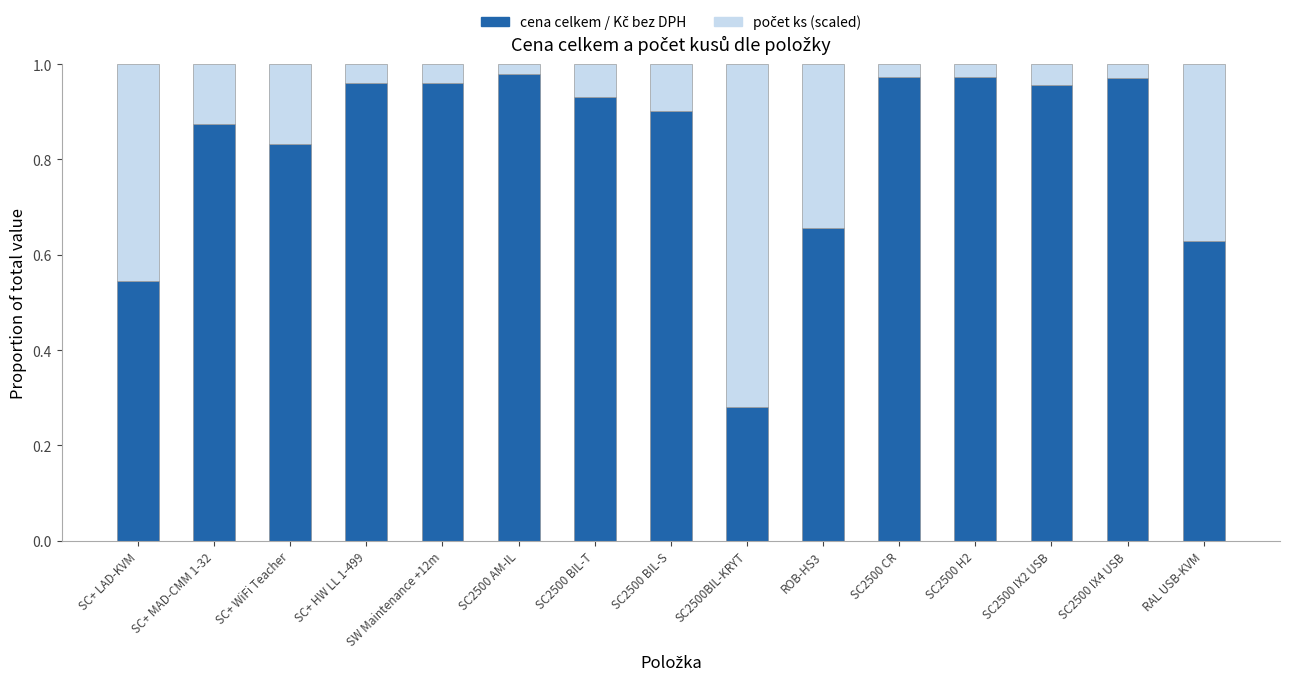

Does the chart contain stacked bars?

Yes